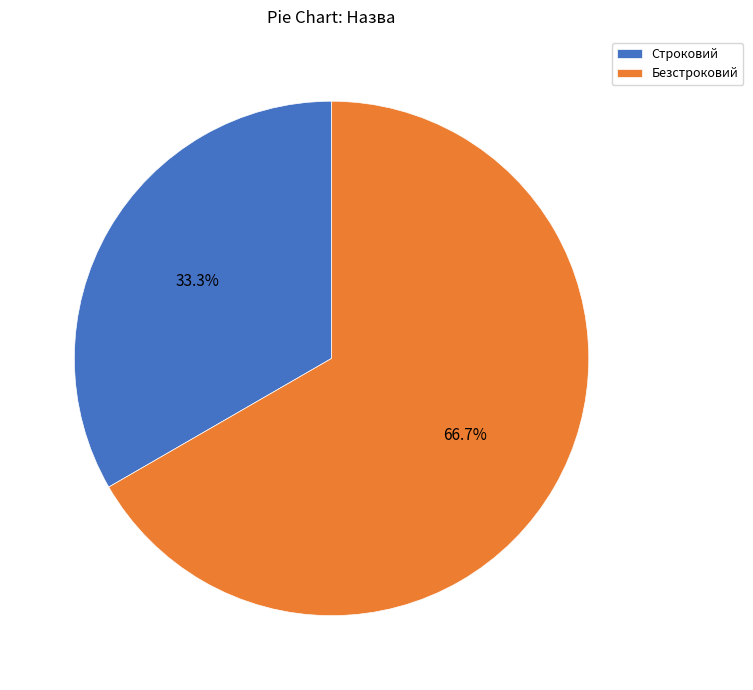

To the nearest percent, what is the difference between the Строковий and Безстроковий slice percentages?

33%